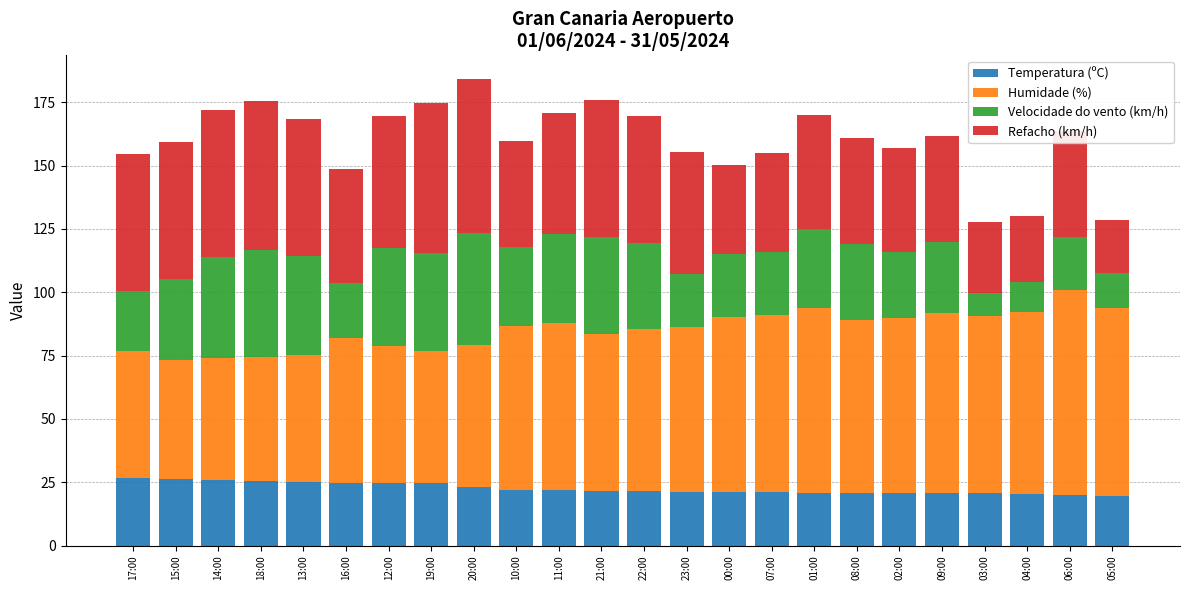

What is the maximum value for Temperatura (ºC)?

26.6